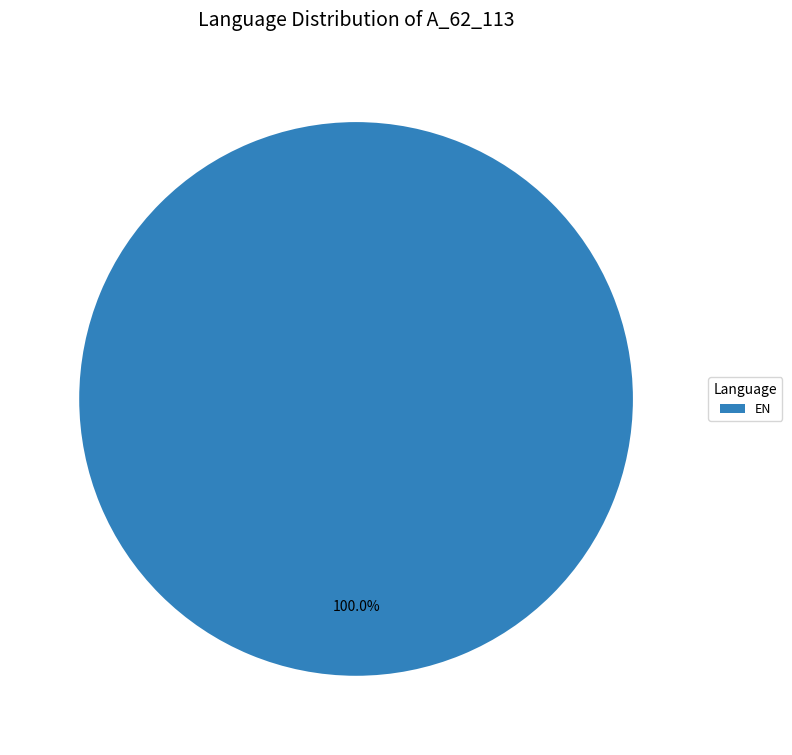

How many segments does this pie chart have?

1